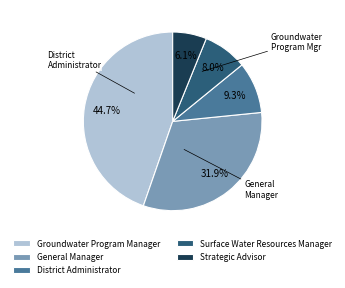

To the nearest percent, what is the average slice percentage?

20%